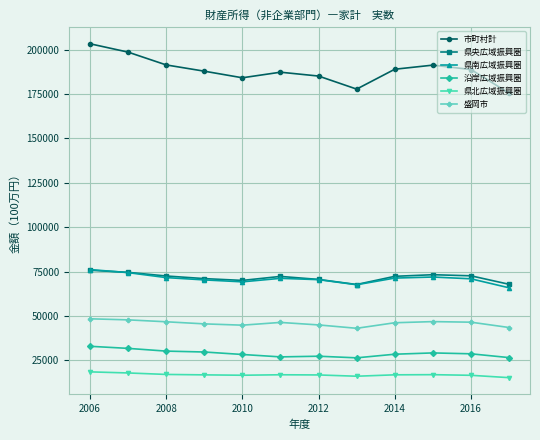

Which series has the largest range (max minus min)?

市町村計